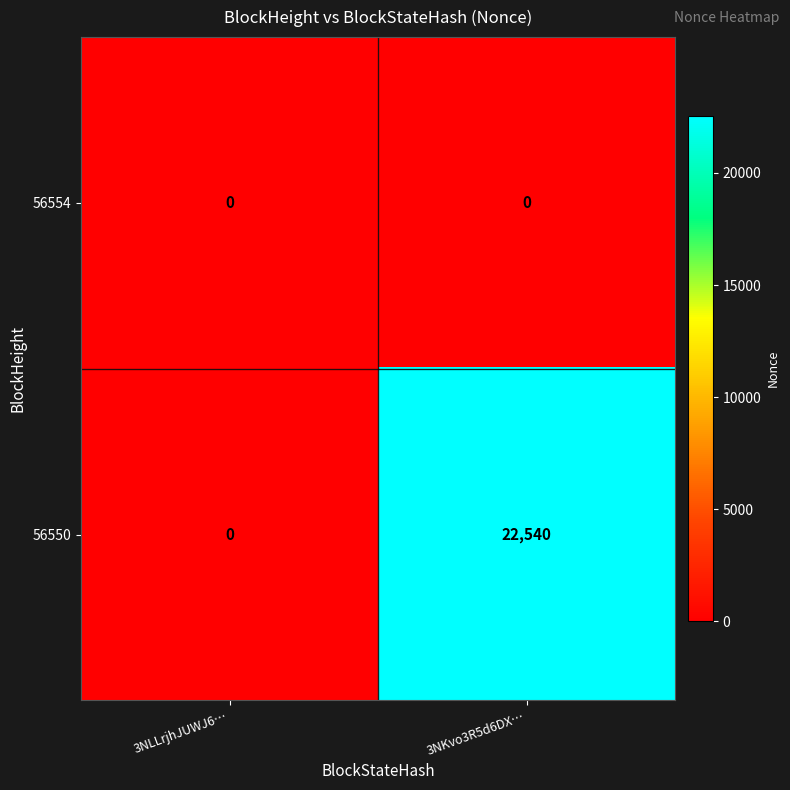

Rank the series by their maximum value, from highest to lowest.

56550, 56554